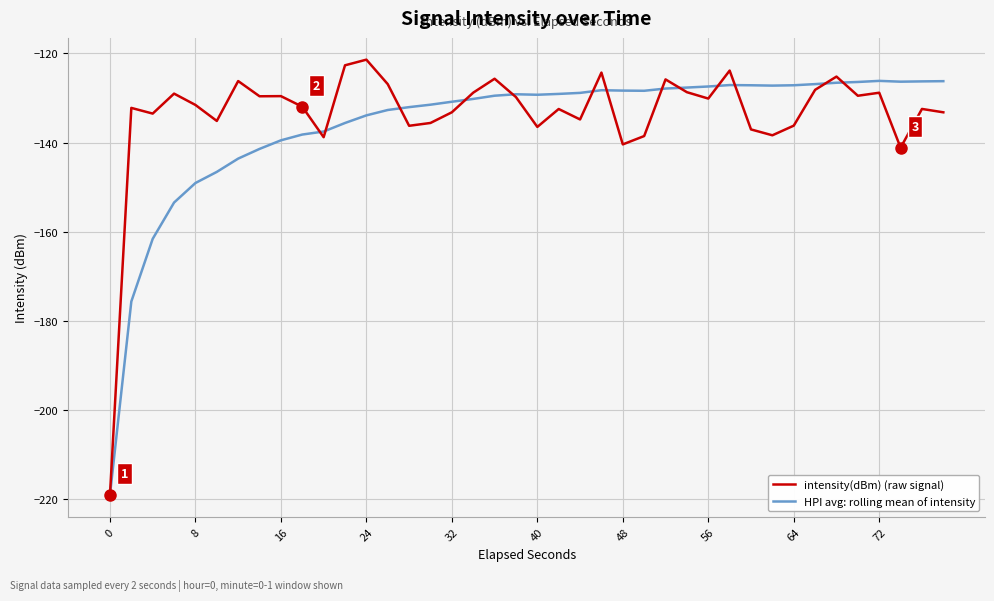

What is the difference between the maximum and second lowest values in the HPI avg: rolling mean of intensity series?

49.5